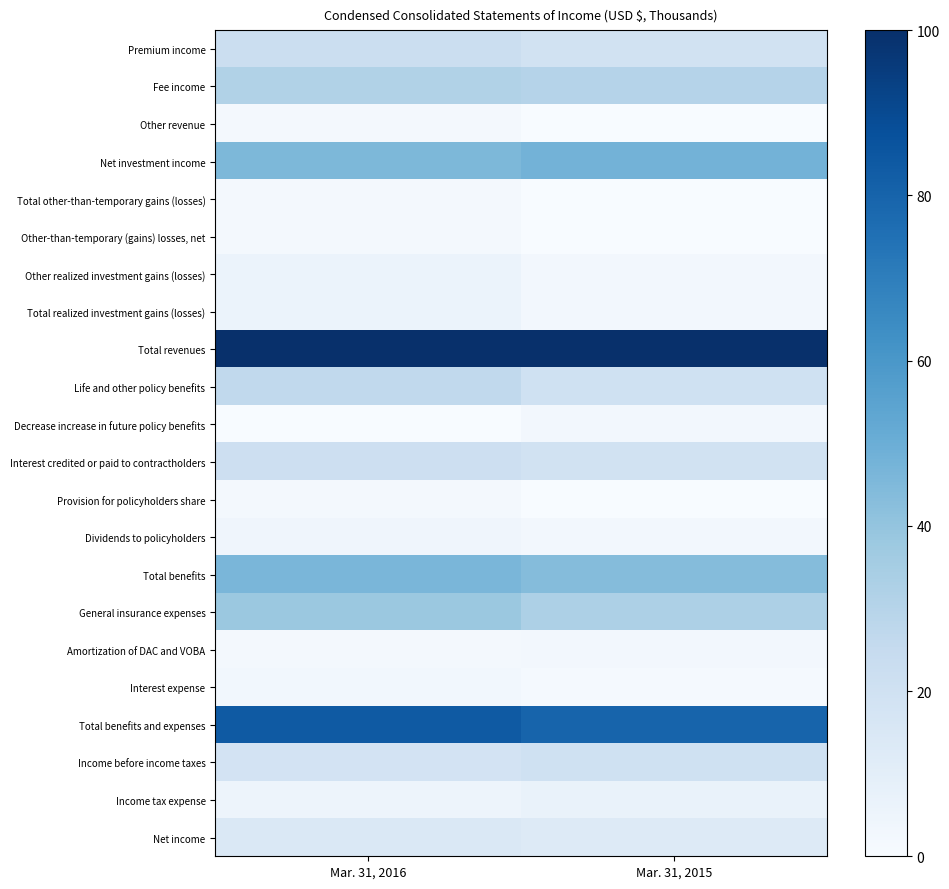

What is the spread (max minus min) of values at Mar. 31, 2016?

100.0